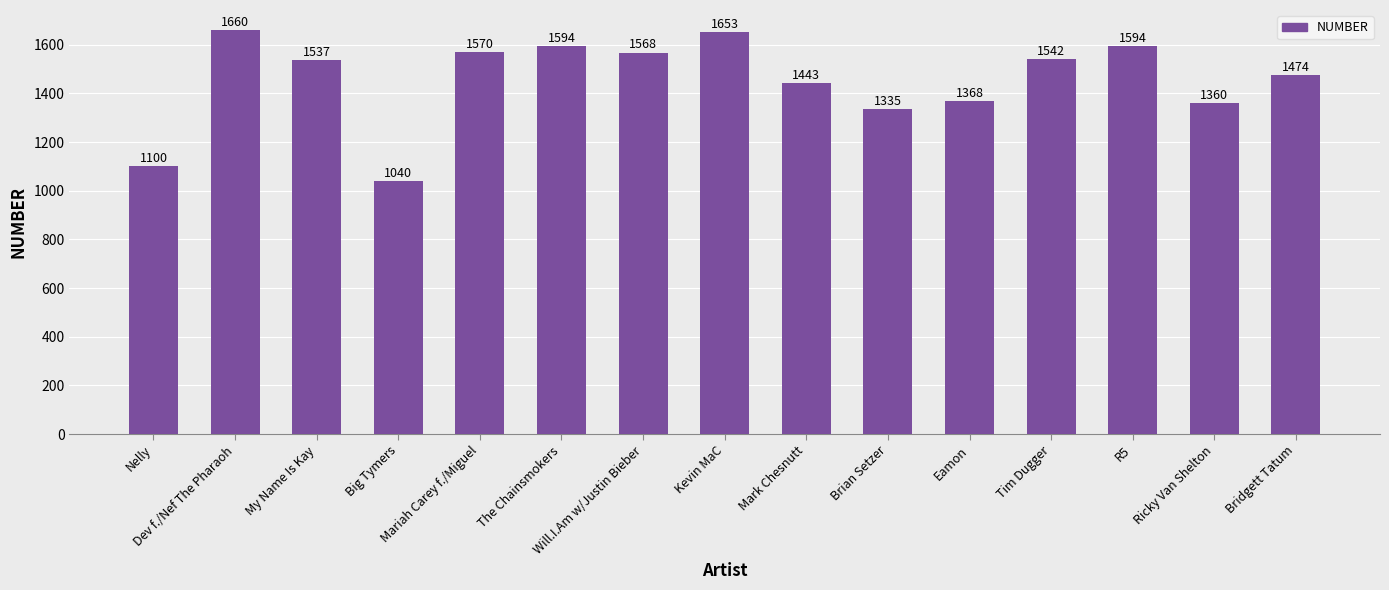

What is the average value?

1456